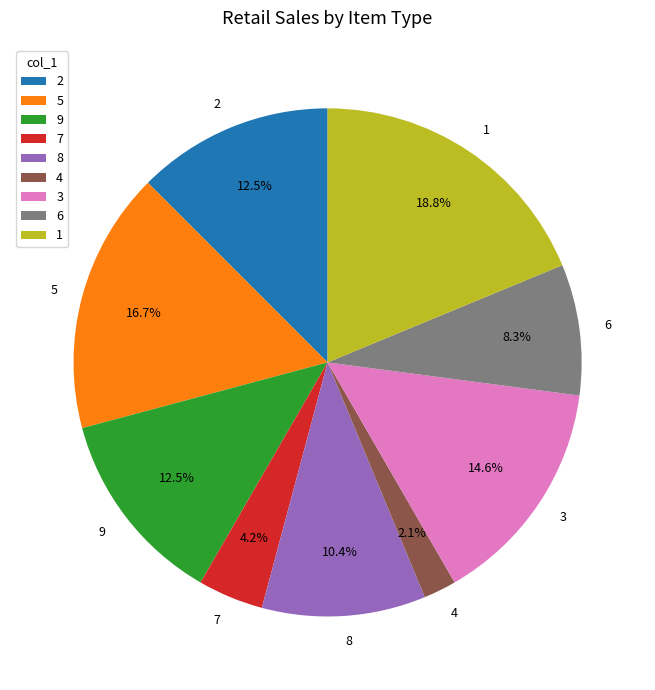

To the nearest percent, what is the average slice percentage?

11%